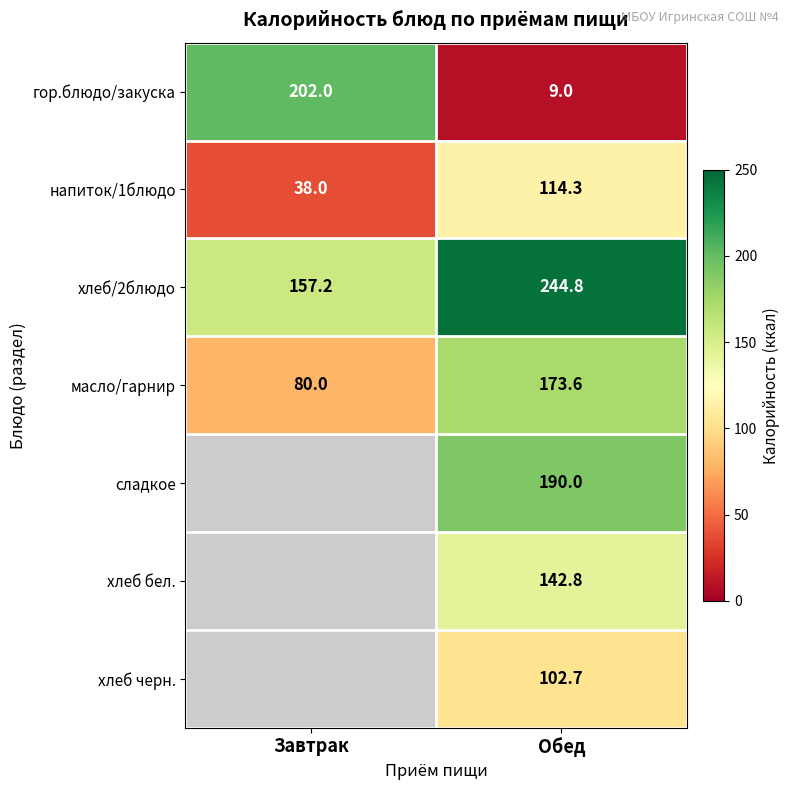

What value does the гор.блюдо/закуска series have at Обед?

9.0